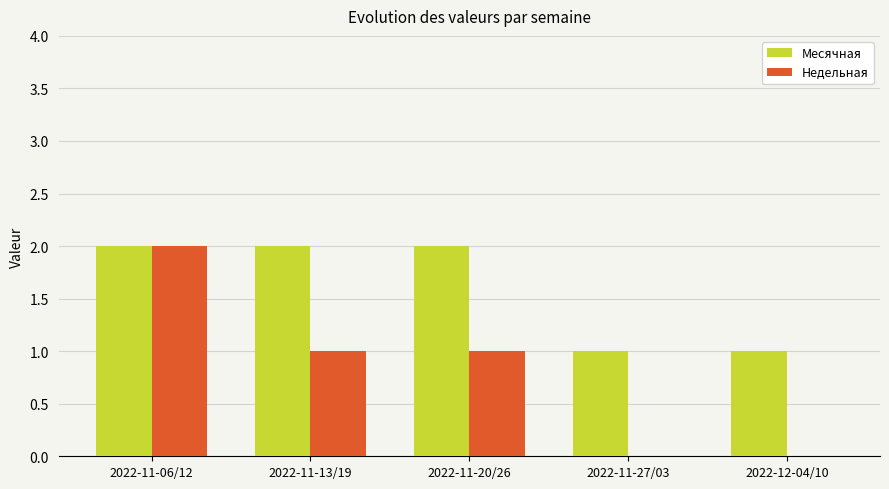

Which series has the largest total across all categories?

Месячная